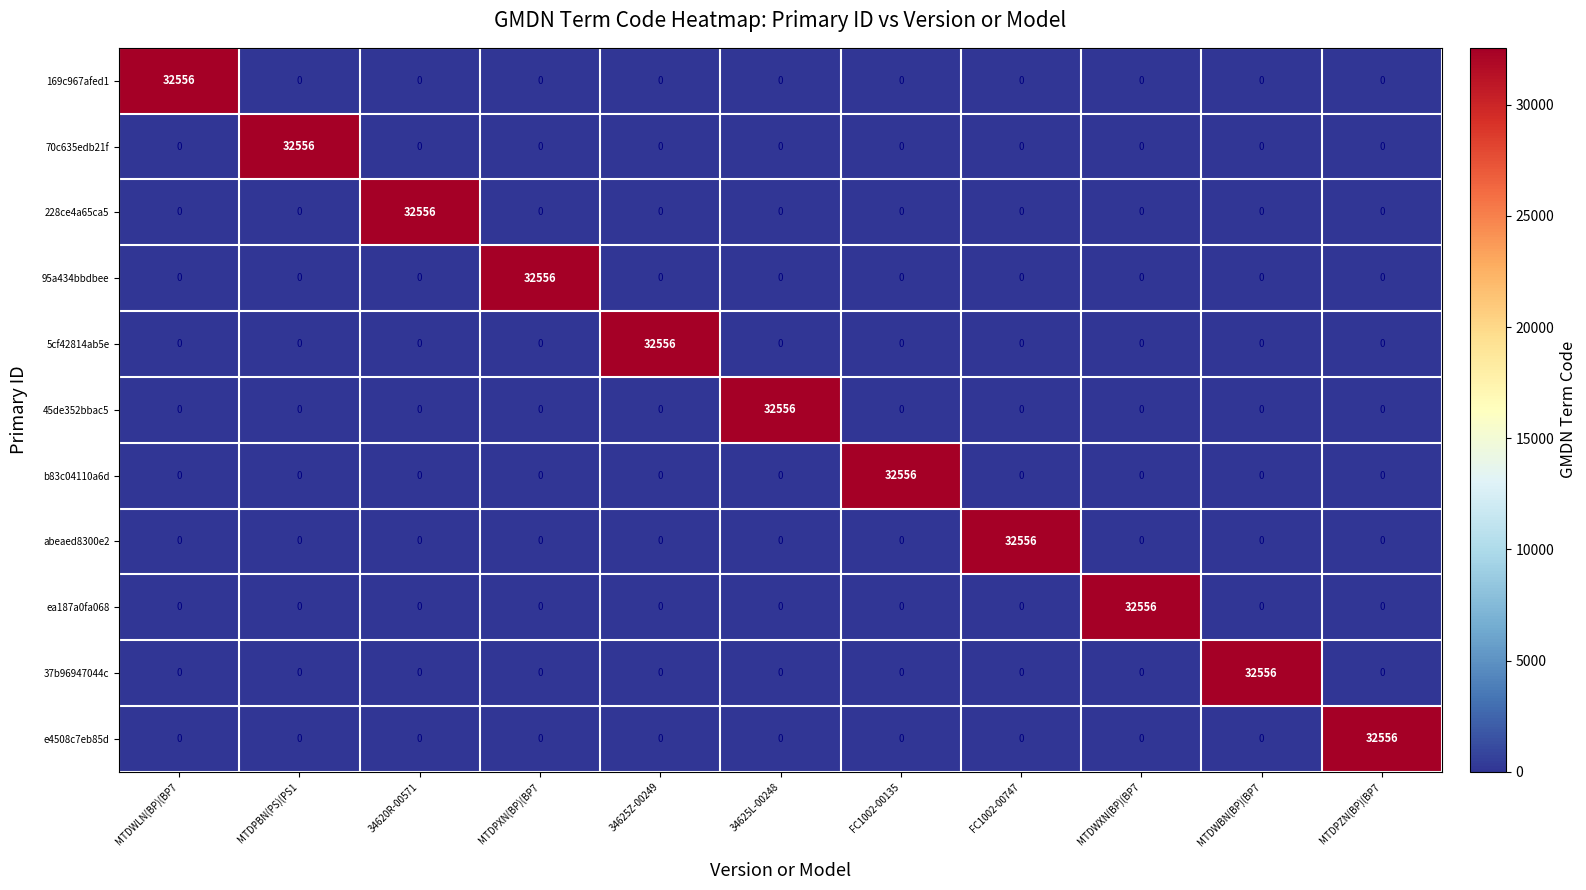

What is the highest value of the 169c967afed1 series?

32556